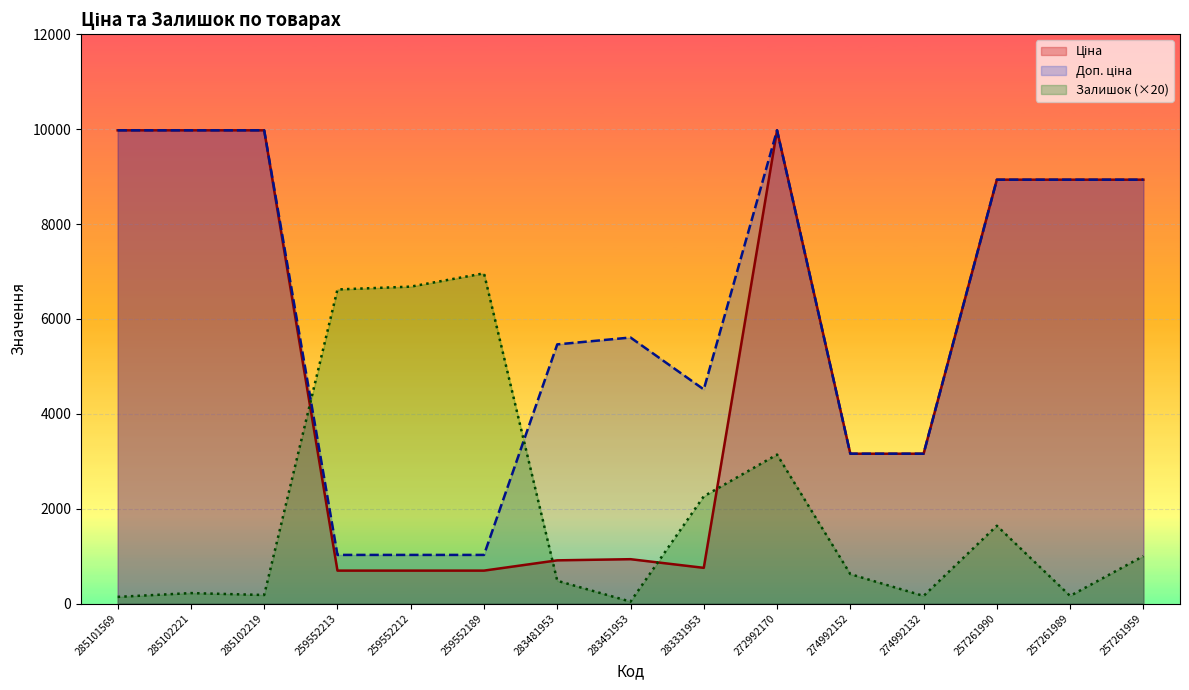

At which label does Ціна first exceed 3157?

285101569